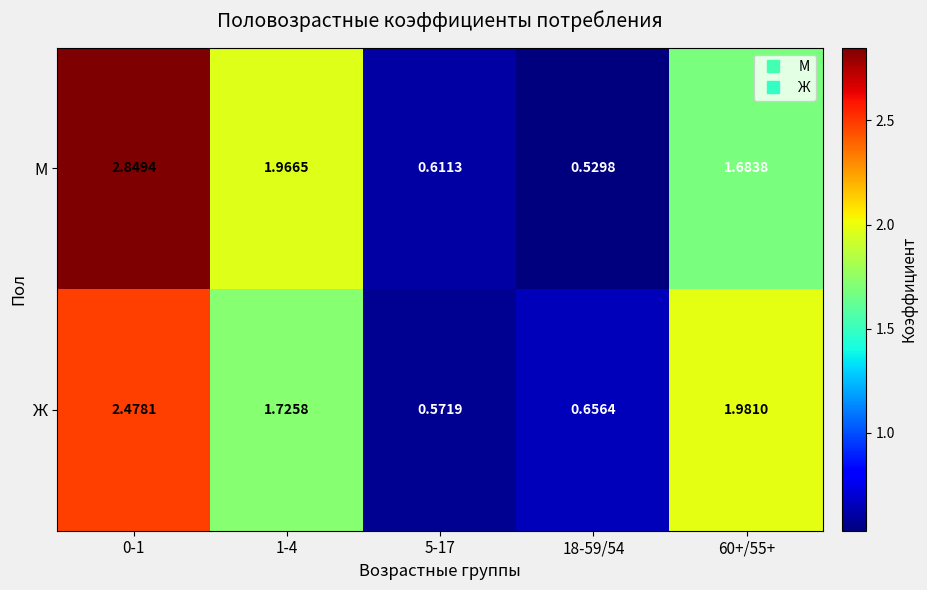

Which series has the largest range (max minus min)?

М